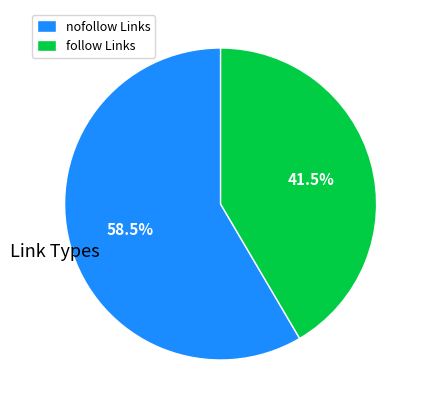

Combined, do follow Links and nofollow Links account for over 50%?

Yes